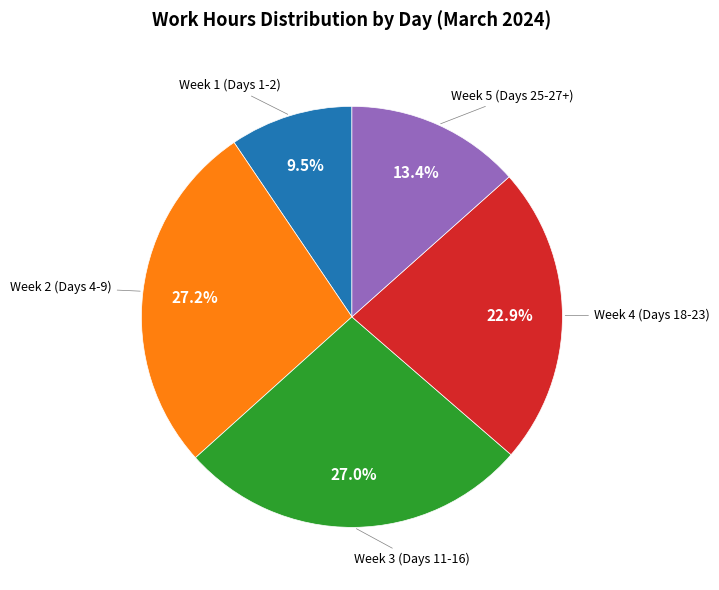

Does Week 1 (Days 1-2) account for over 50% of the chart?

No